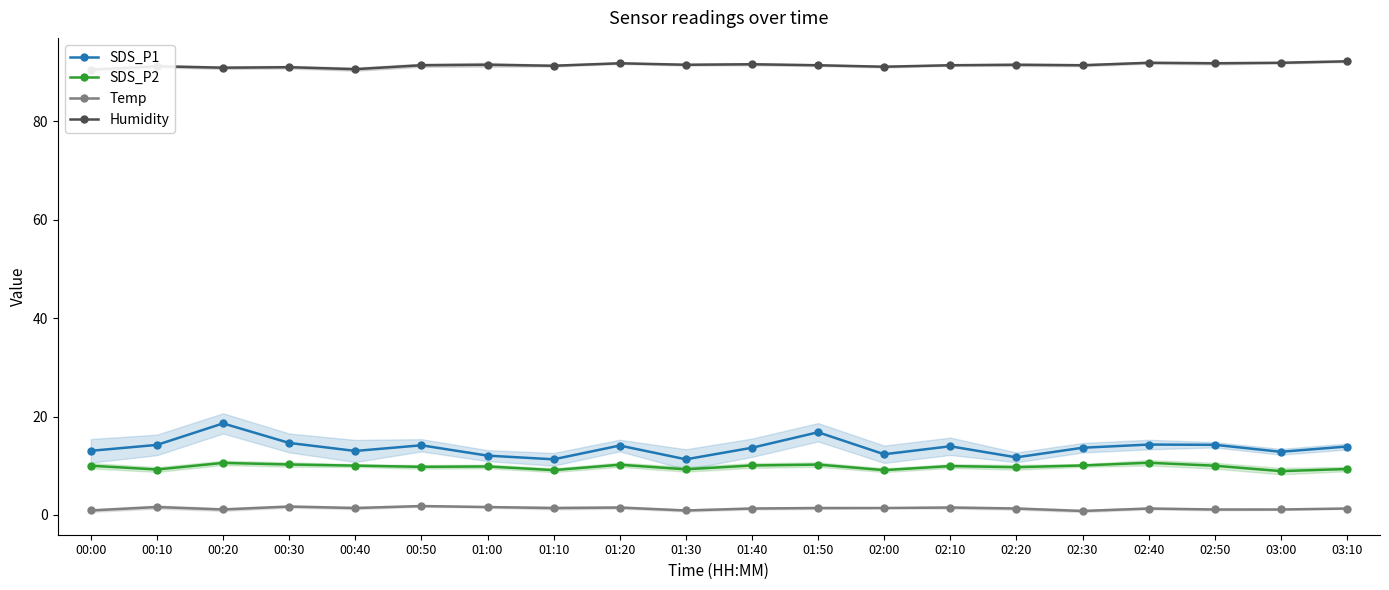

At which category does SDS_P1 reach its first local valley?

00:40